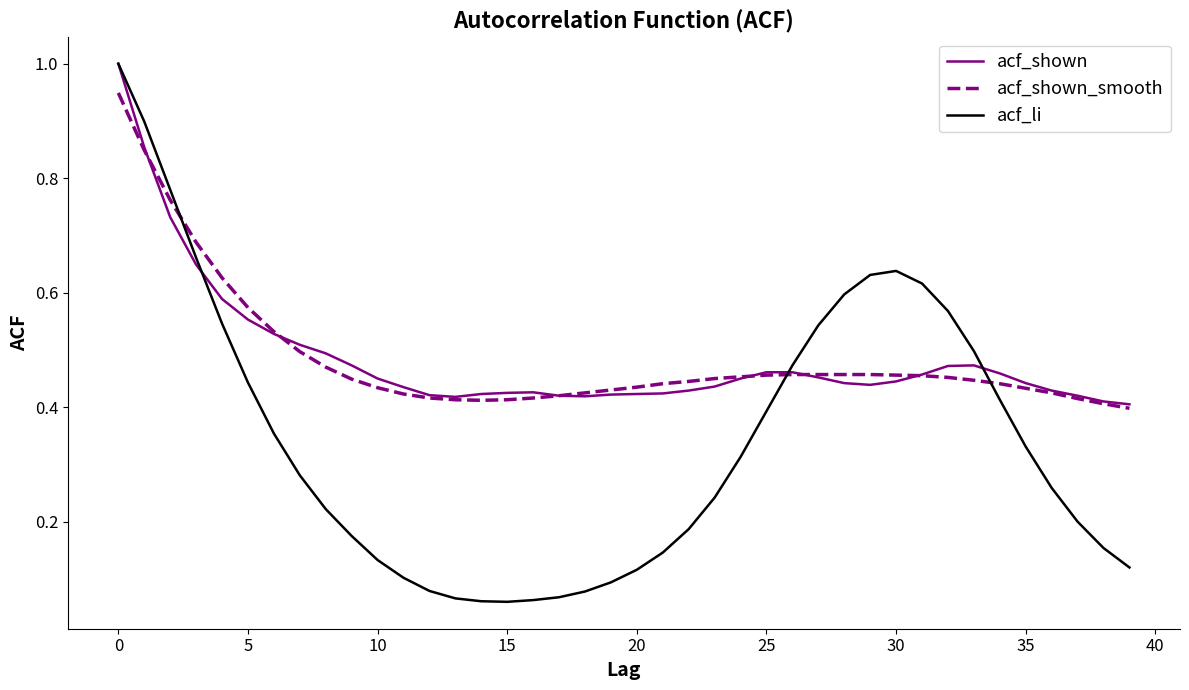

Which series has the widest spread of values?

acf_li